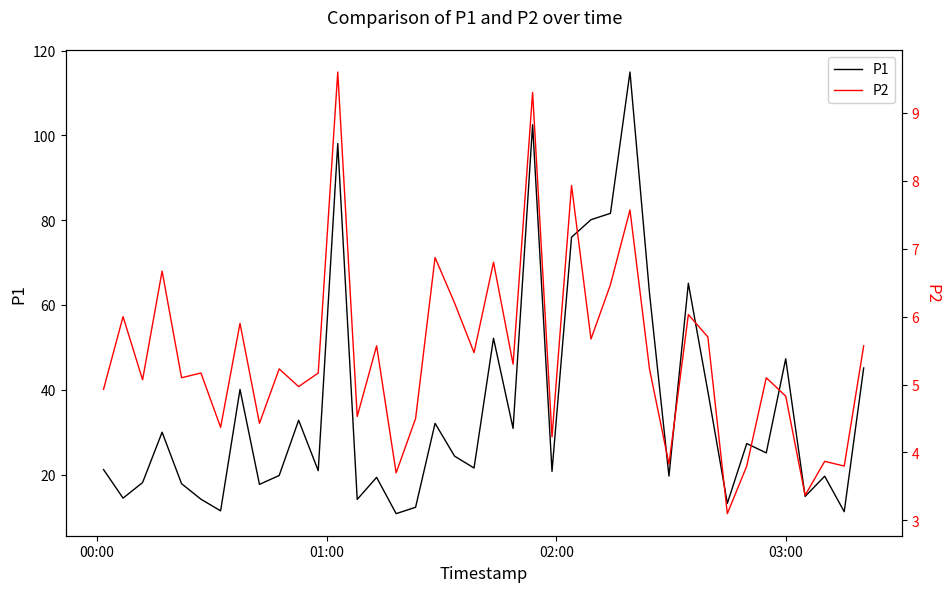

What is the lowest value of the P1 series?

10.8